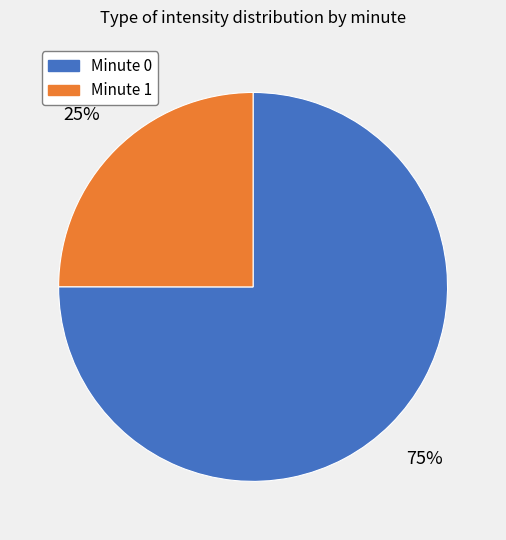

Does any single category account for the majority?

Yes